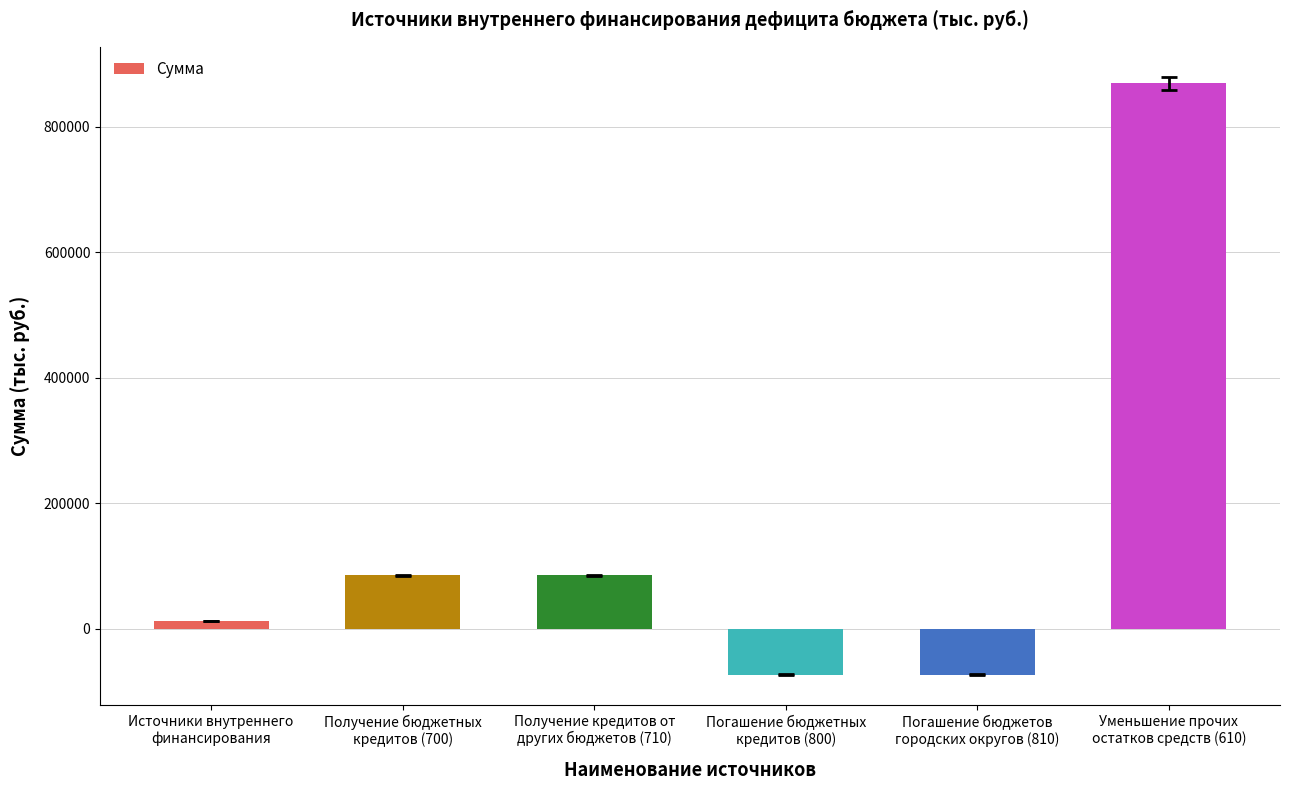

What is the sum of the values at Источники внутреннего
финансирования and Получение кредитов от
других бюджетов (710)?

96262.1